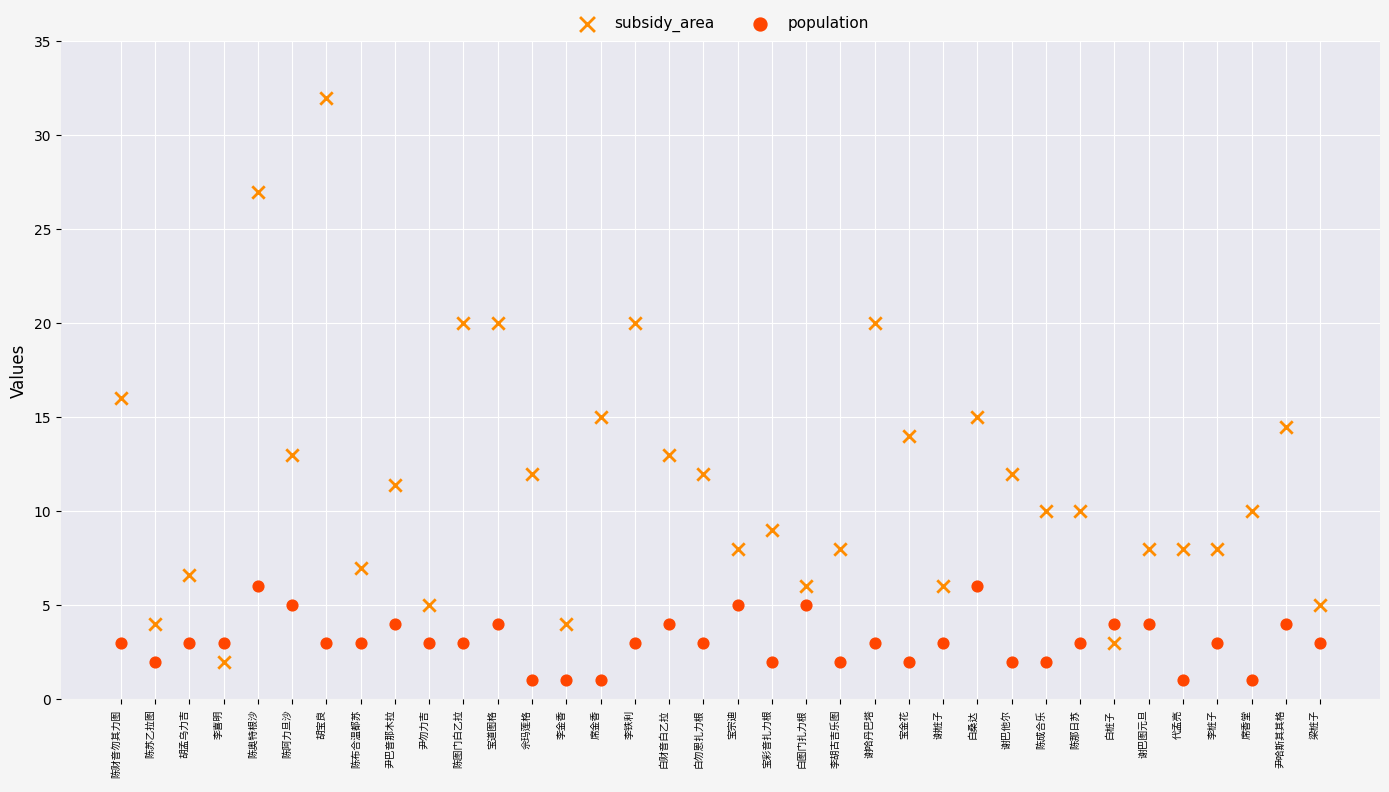

Which series contains the highest Y value?

subsidy_area